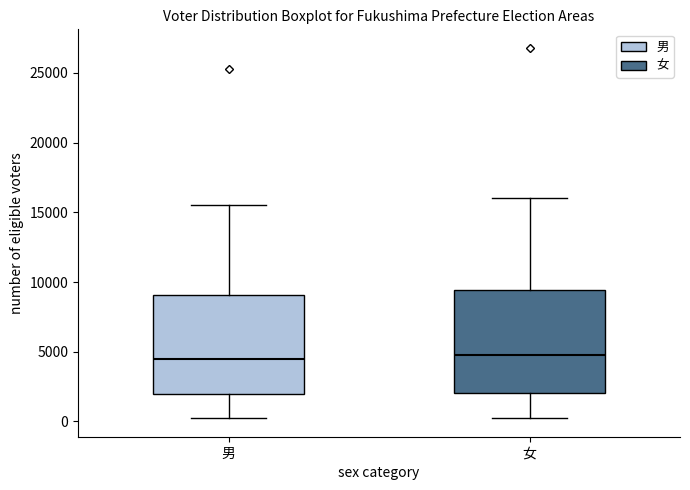

Where is the upper edge of the box for 男 on the y-axis? The values are not printed on the chart, so give them approximately, as read against the axis.

9000